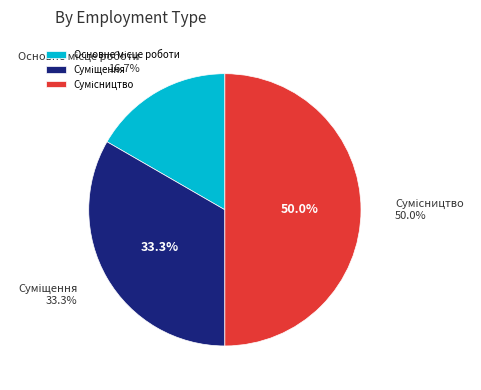

Is there a majority slice in this chart?

No